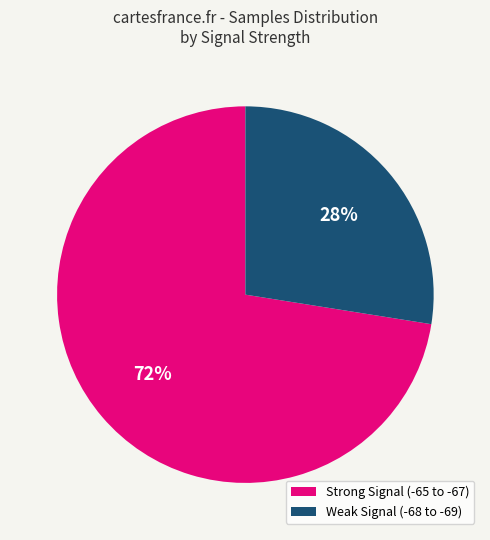

The Strong Signal (-65 to -67) slice represents 58% of the pie. True or false?

False